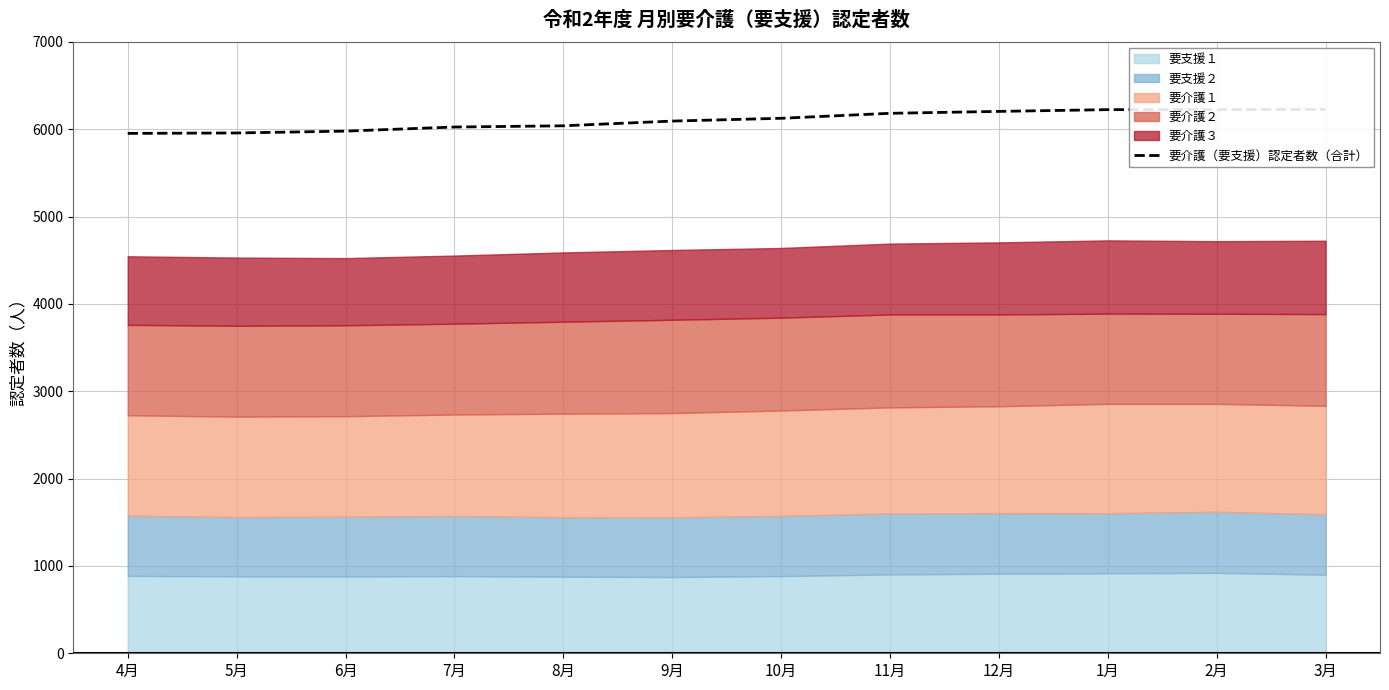

Is it true that the value at 7月 is 10763?

False